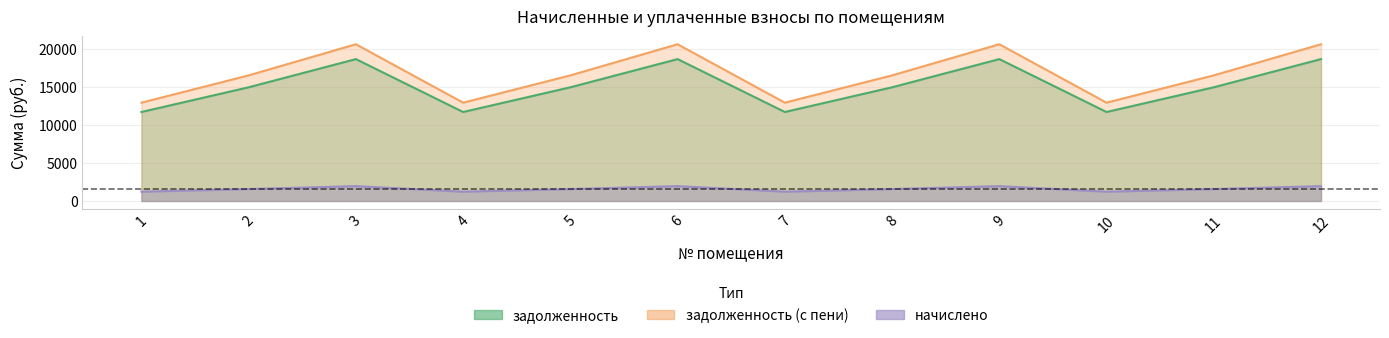

What is the value of the задолженность_пени point at the 8th from the left?

16507.6